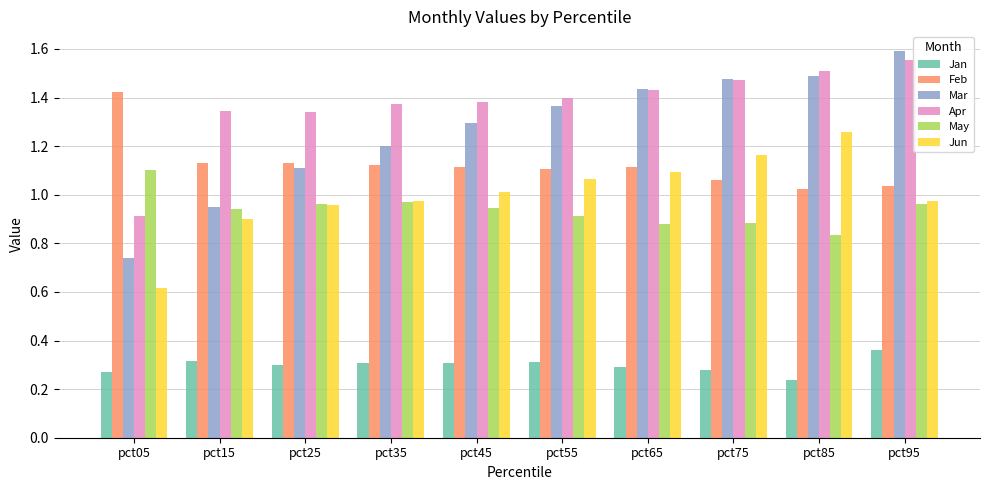

Which series has the widest spread of values?

Mar